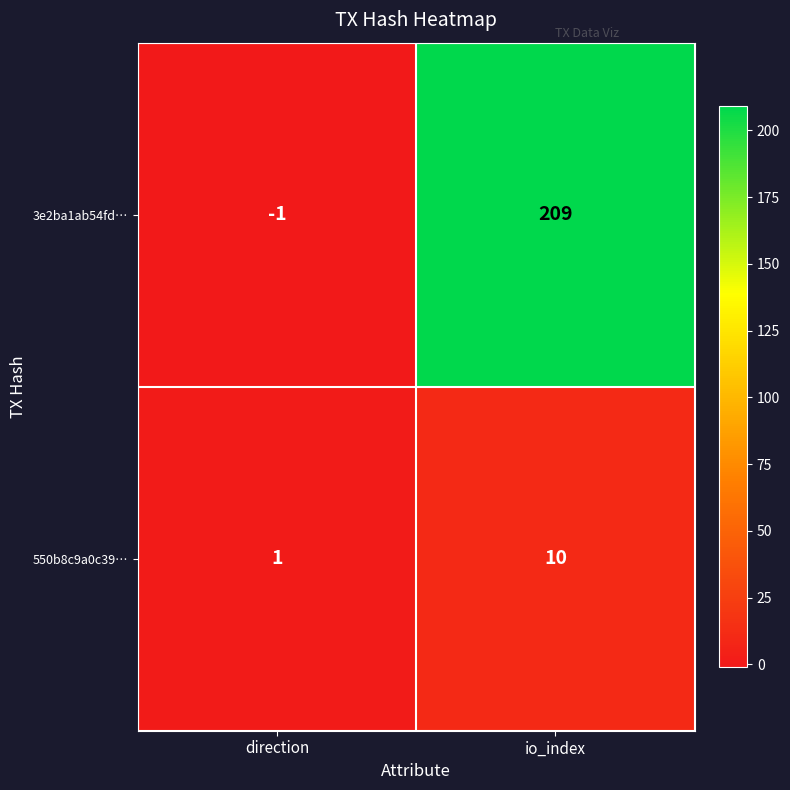

Which series has the largest total across all categories?

3e2ba1ab54fd…